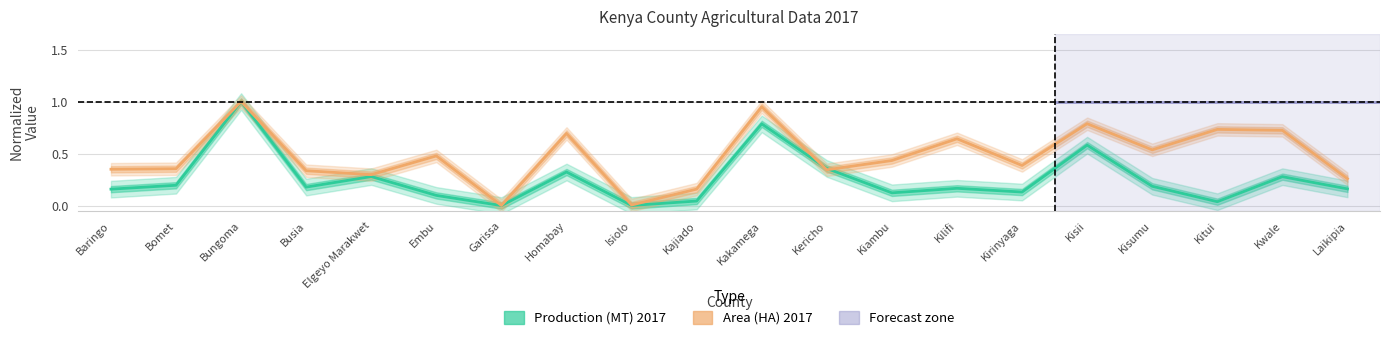

Reading left to right, extract all data points from this chart.

Production (MT) 2017: 0.2	0.2	1.0	0.2	0.3	0.1	0.0	0.3	0.0	0.0	0.8	0.4	0.1	0.2	0.1	0.6	0.2	0.0	0.3	0.2
Area (HA) 2017: 0.3	0.4	1.0	0.3	0.3	0.5	0.0	0.7	0.0	0.2	1.0	0.3	0.4	0.6	0.4	0.8	0.5	0.7	0.7	0.3